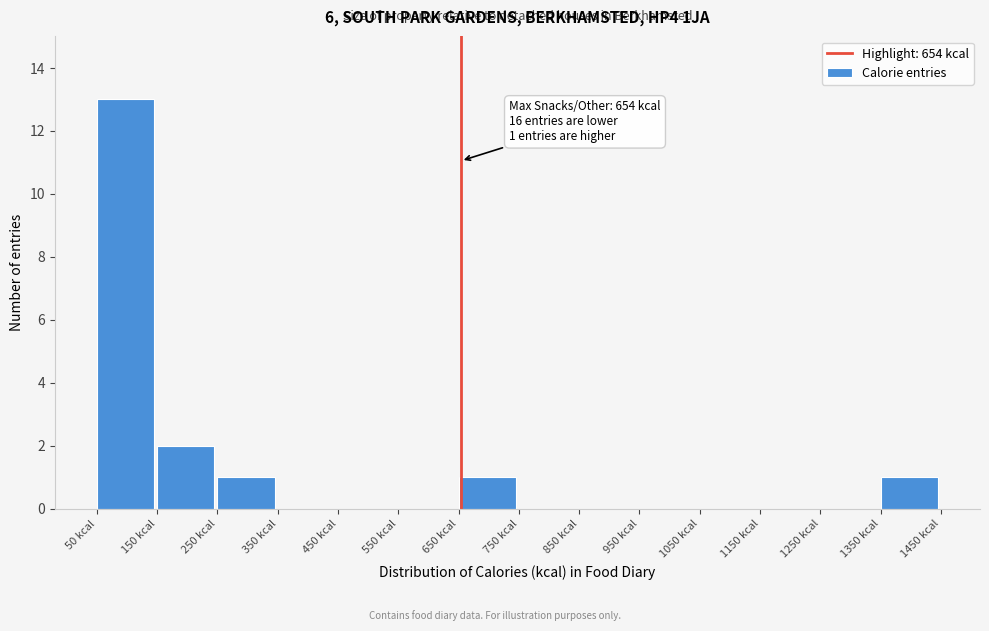

Which range on the x-axis has the tallest bar?

50 to 150